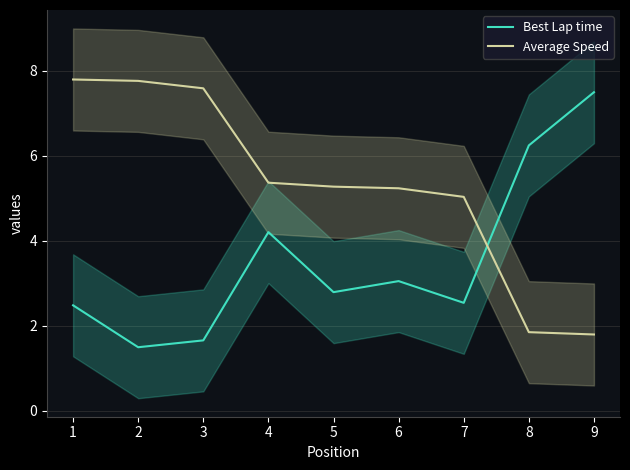

The value of Average Speed at 5 is 5.3. True or false?

True